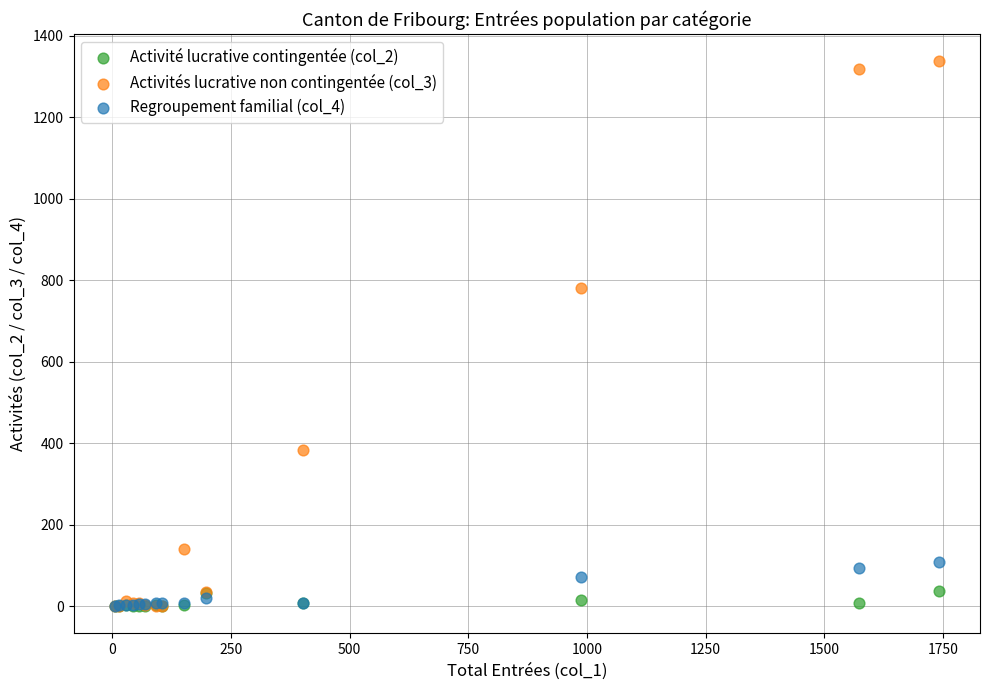

Across all series, what Y value is closest to 668?

780